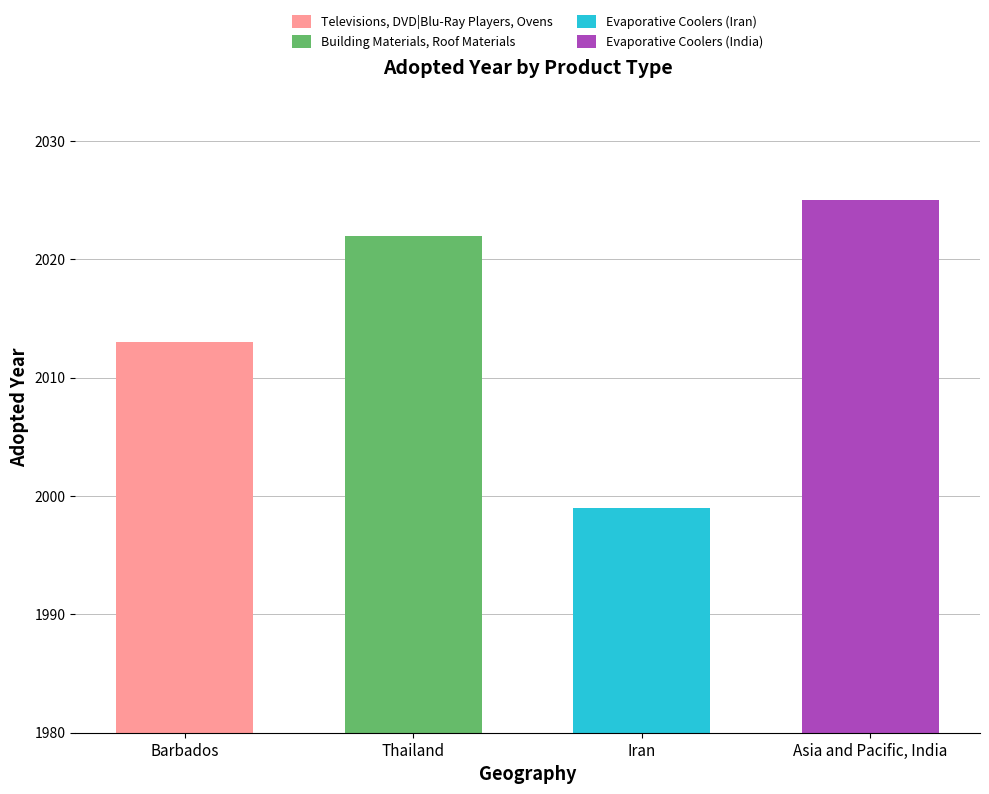

At which category does the chart reach its minimum across all series?

Iran